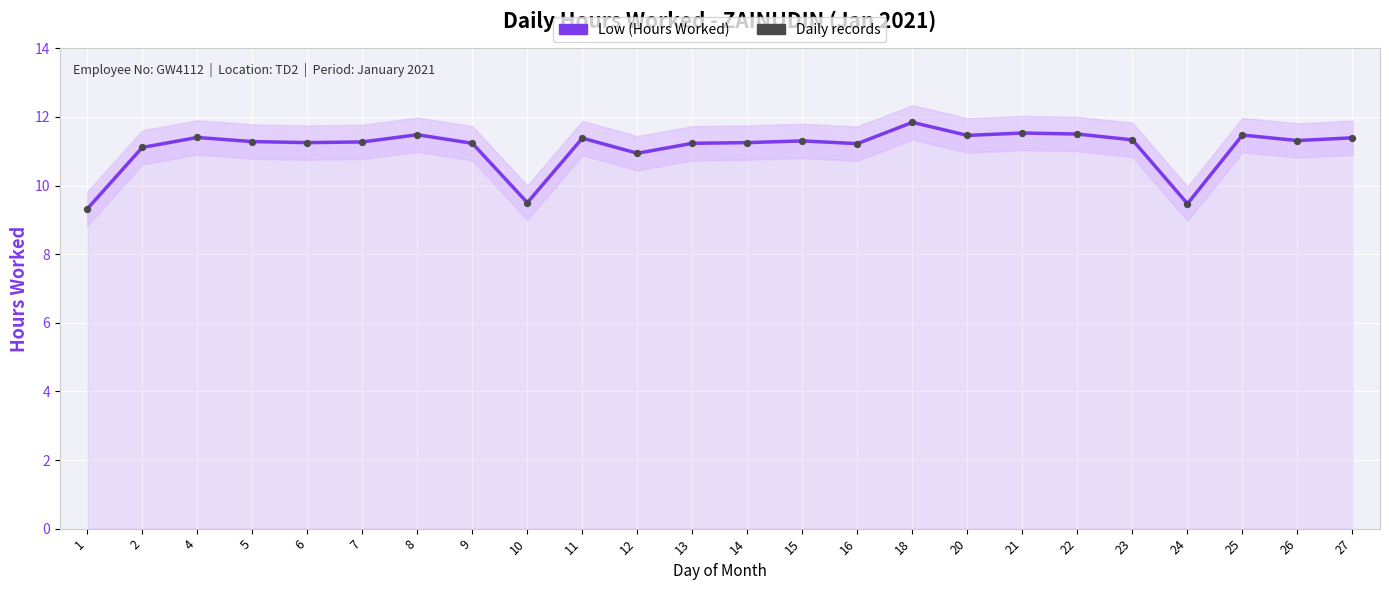

Which series contains the lowest Y value?

Low (Hours Worked)